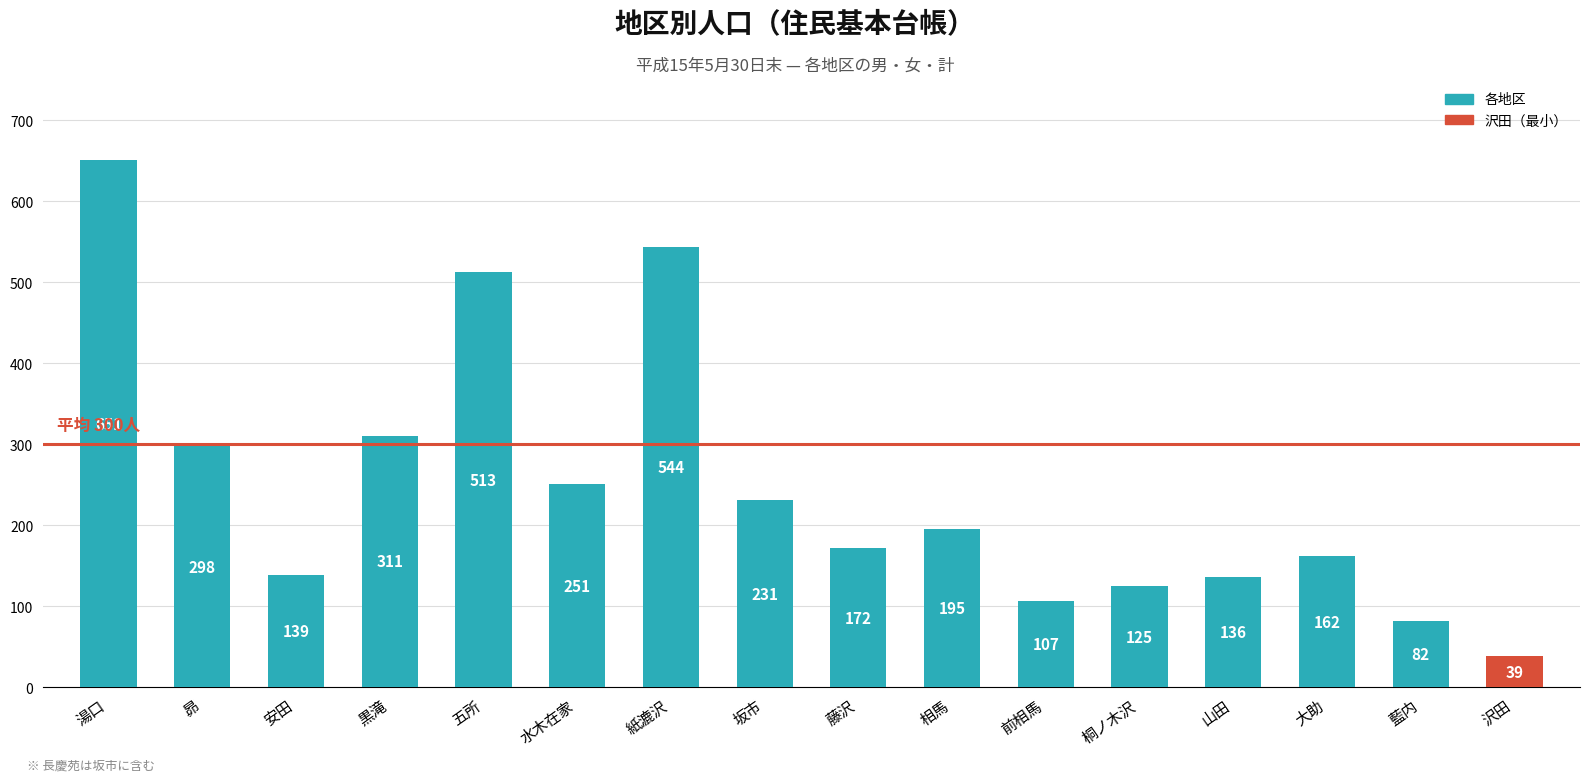

How many data points are less than 195?

8